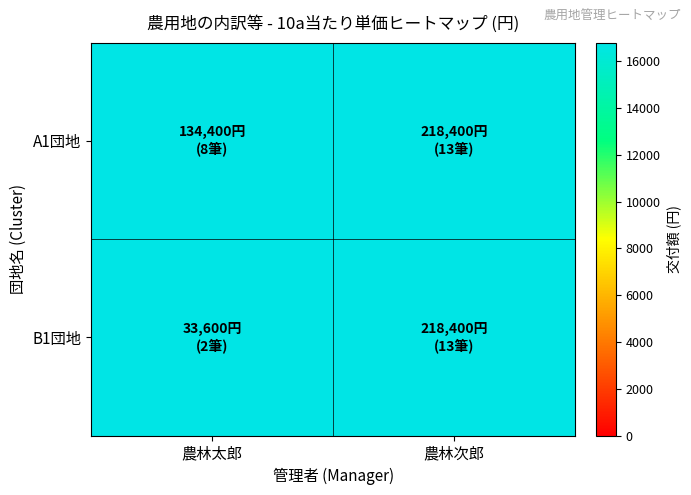

List the series in order of their peak value, lowest first.

A1団地, B1団地